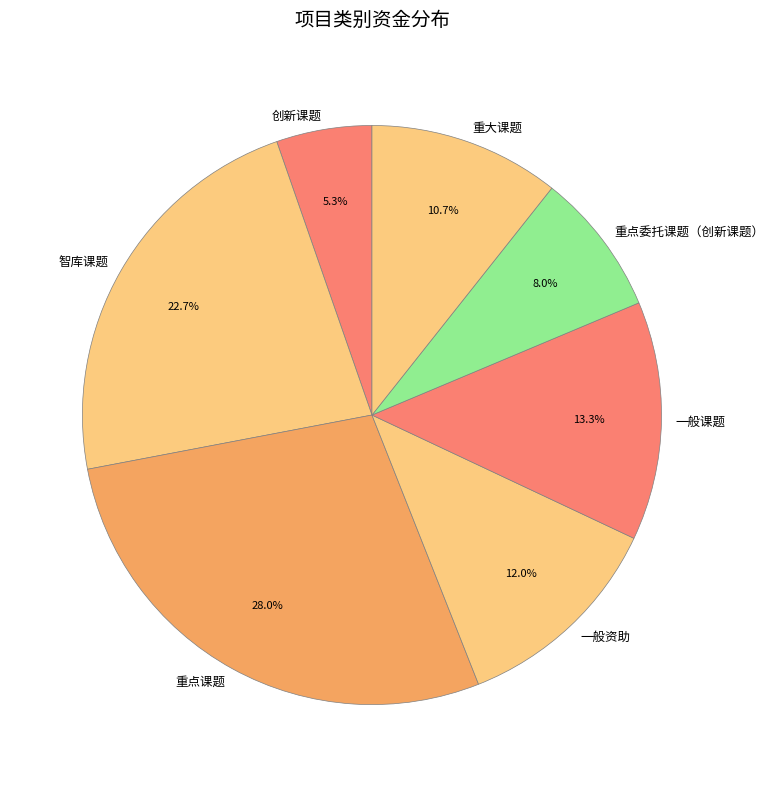

Rank the categories by value from highest to lowest.

重点课题, 智库课题, 一般课题, 一般资助, 重大课题, 重点委托课题（创新课题）, 创新课题